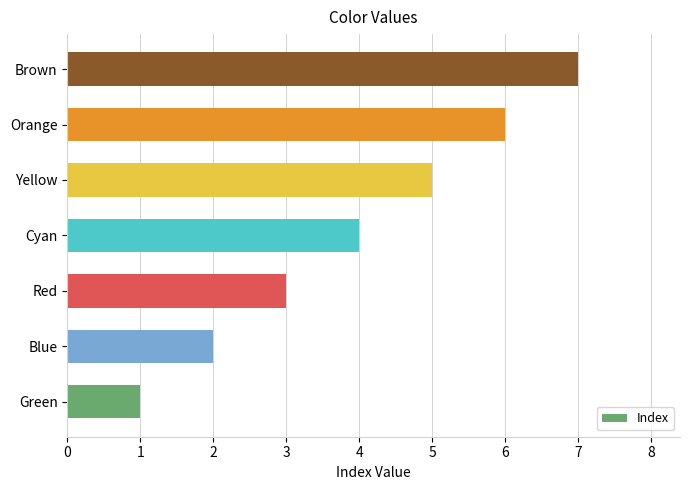

True or false: the data shows 3 at Red.

True